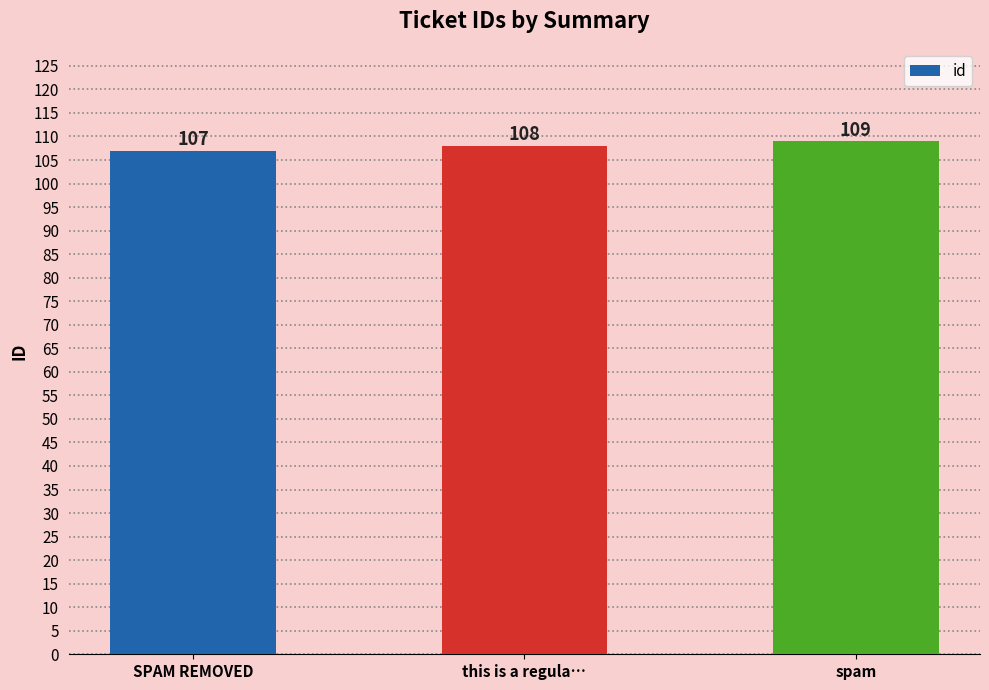

List the labels in order of value, smallest first.

SPAM REMOVED, this is a regula…, spam